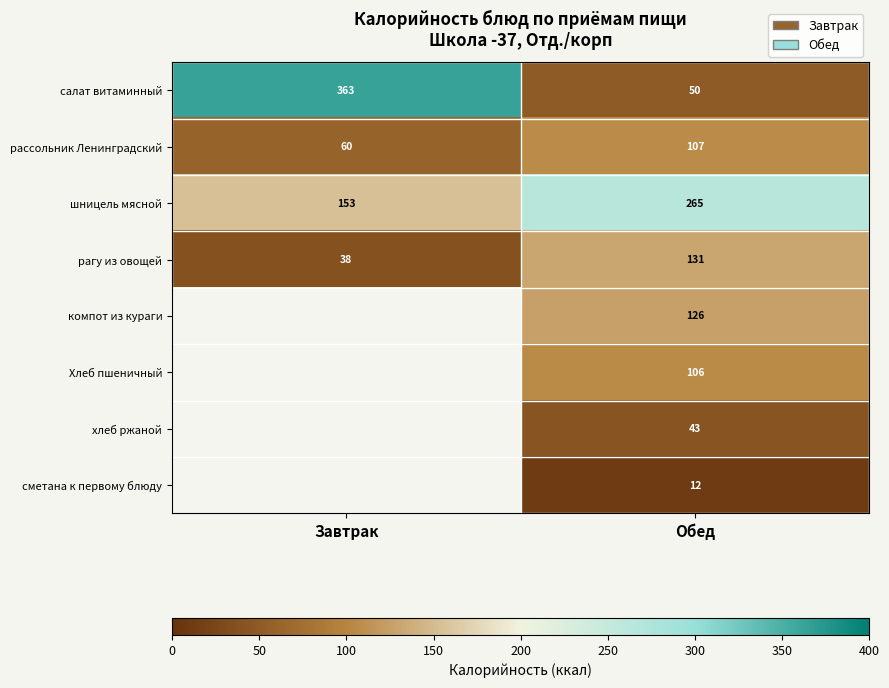

At how many categories does at least one series exceed 242?

2